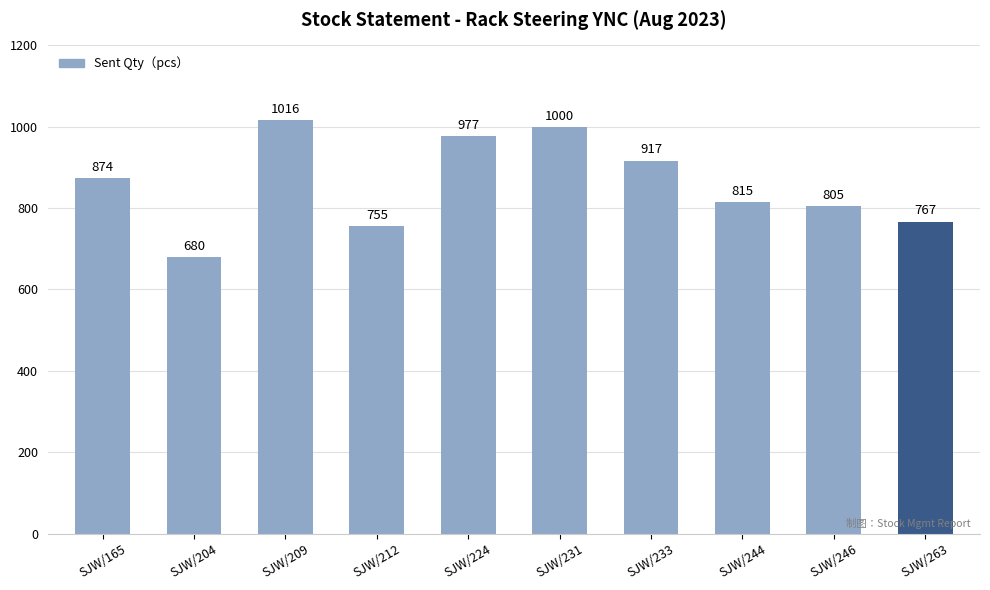

Read the value at SJW/212, to the nearest 50.

750